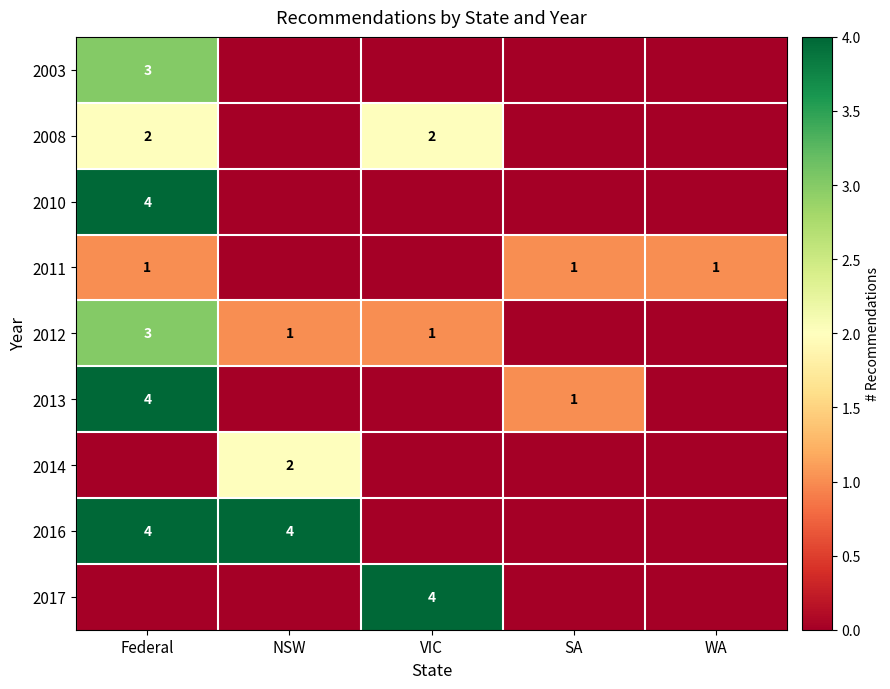

The 2011 series shows 1 at SA. True or false?

True